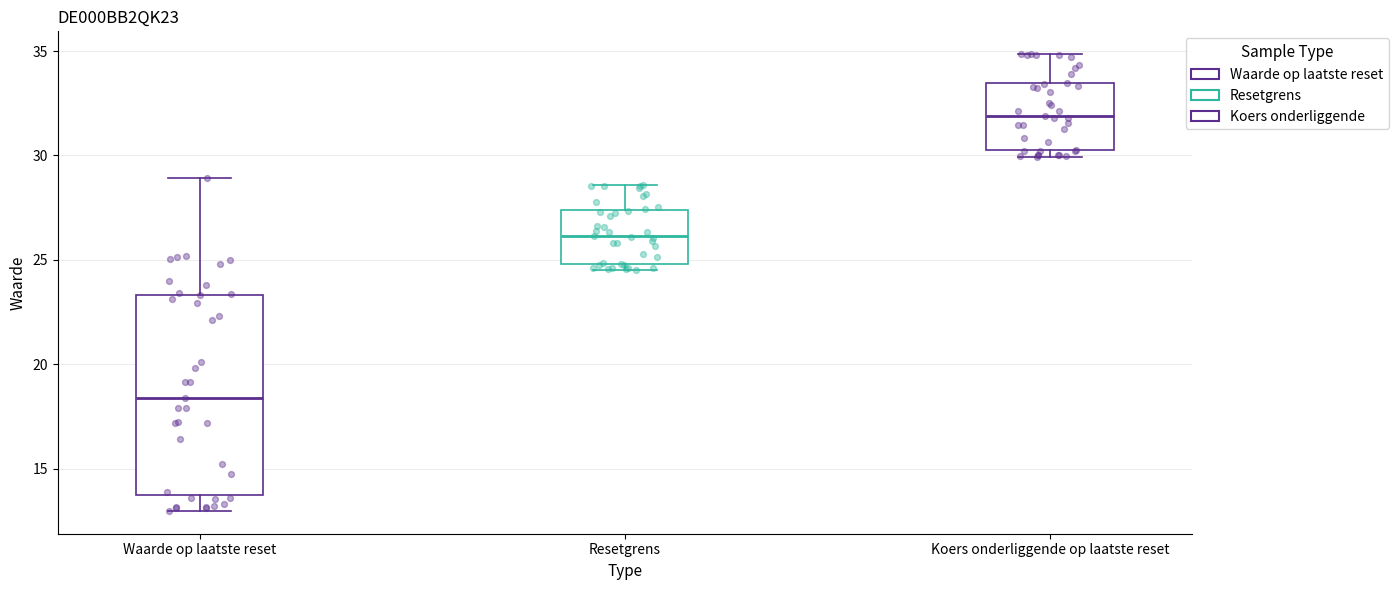

Comparing the boxes themselves (not the whiskers), which one is the tallest?

Waarde op laatste reset